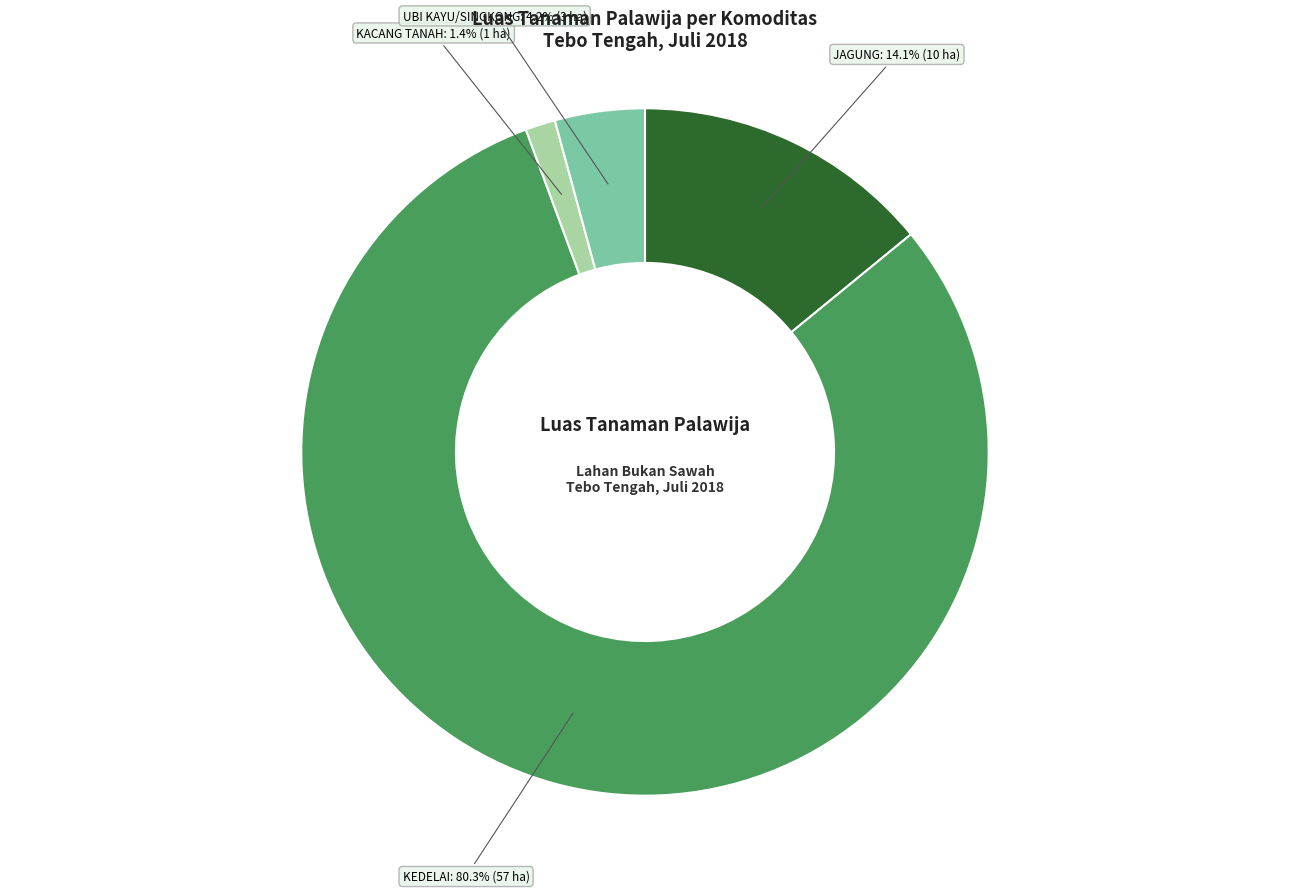

How many segments does this pie chart have?

4